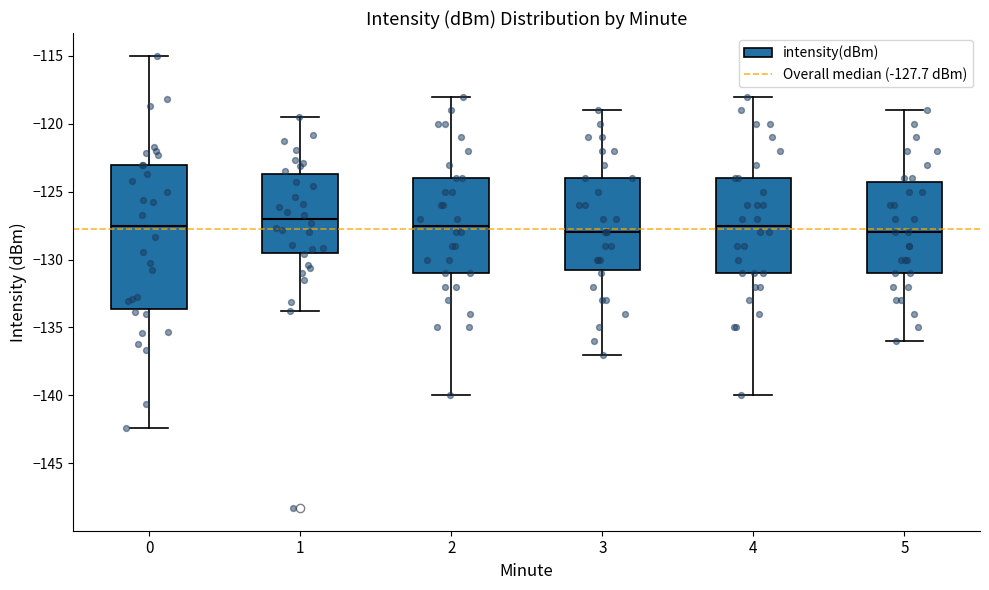

Which box is the tallest, from its lower edge to its upper edge?

0